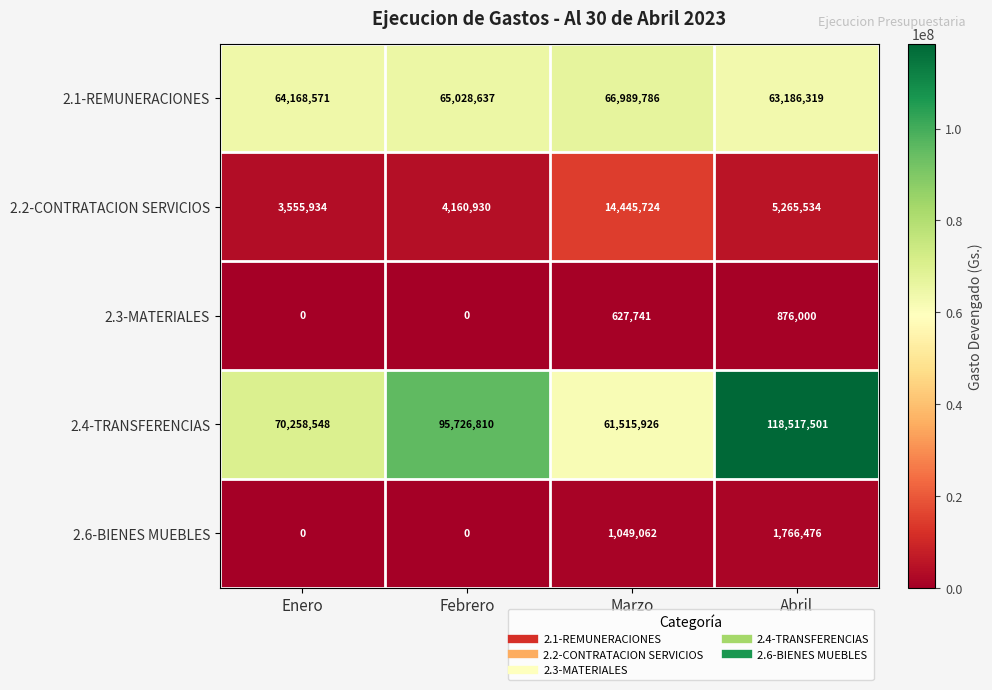

Which series has the largest range (max minus min)?

2.4-TRANSFERENCIAS